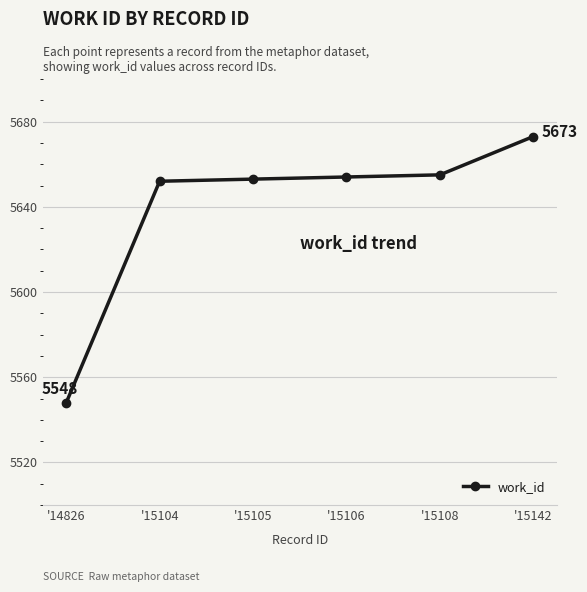

Which category has the lowest value across all series?

'14826